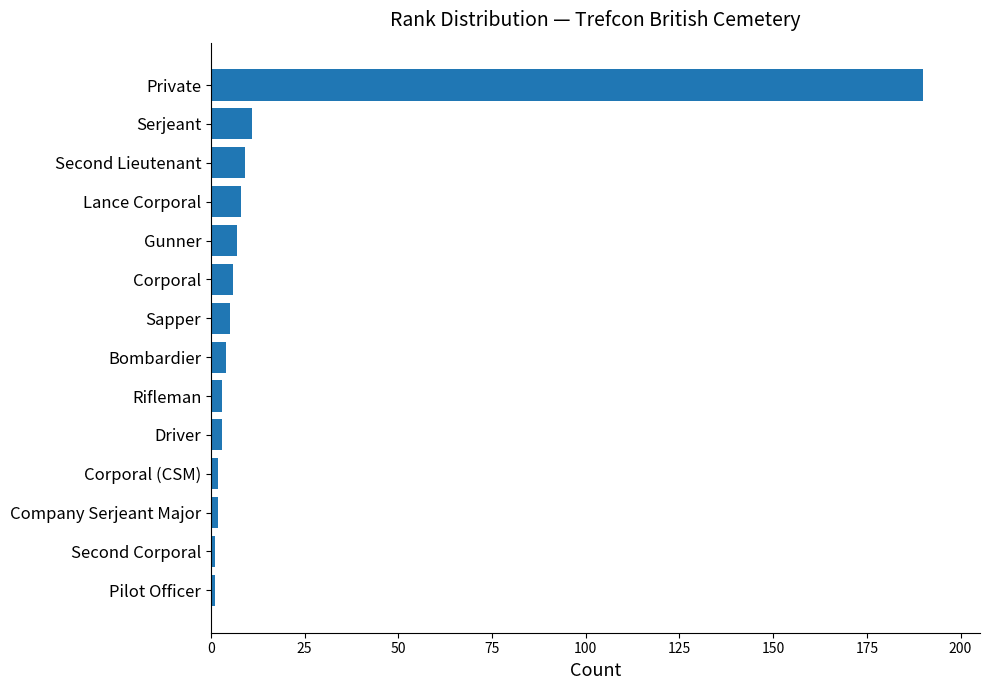

What is the maximum value shown in the chart?

190